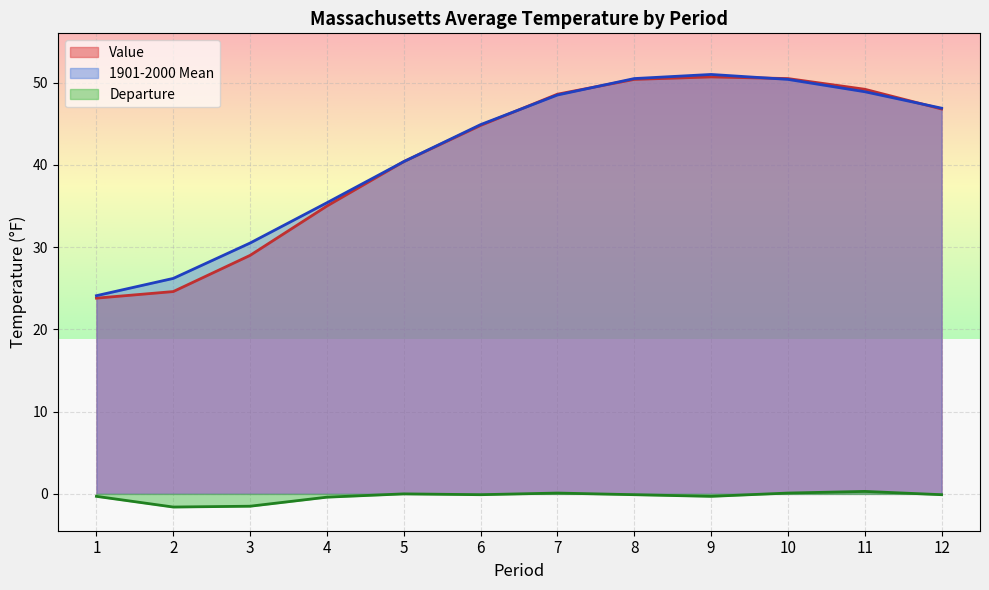

List the series in order of their peak value, lowest first.

Departure, Value, 1901-2000 Mean